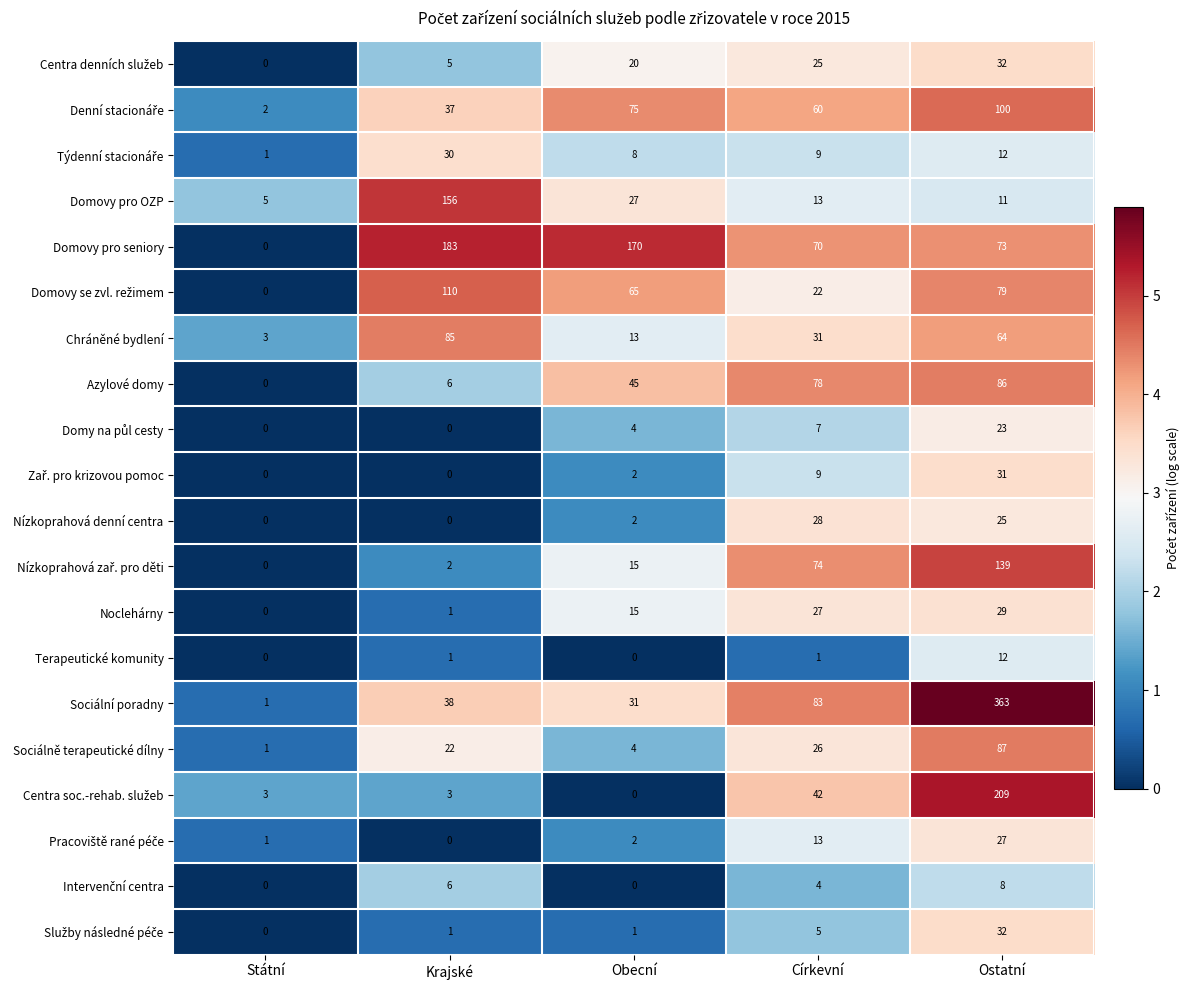

What is the total value across all series at Krajské?

686